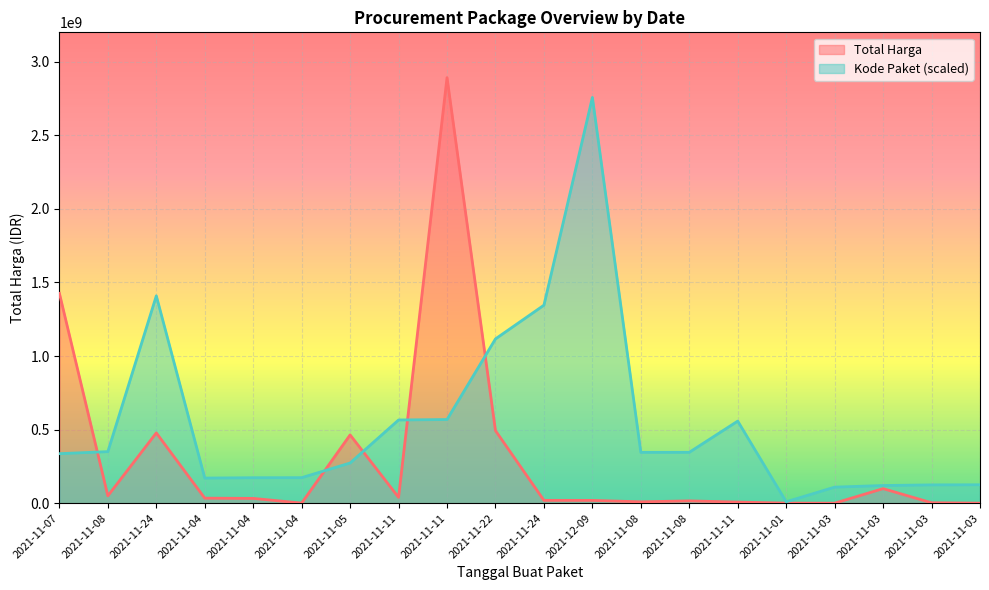

At how many categories does at least one series exceed 2322292764?

2